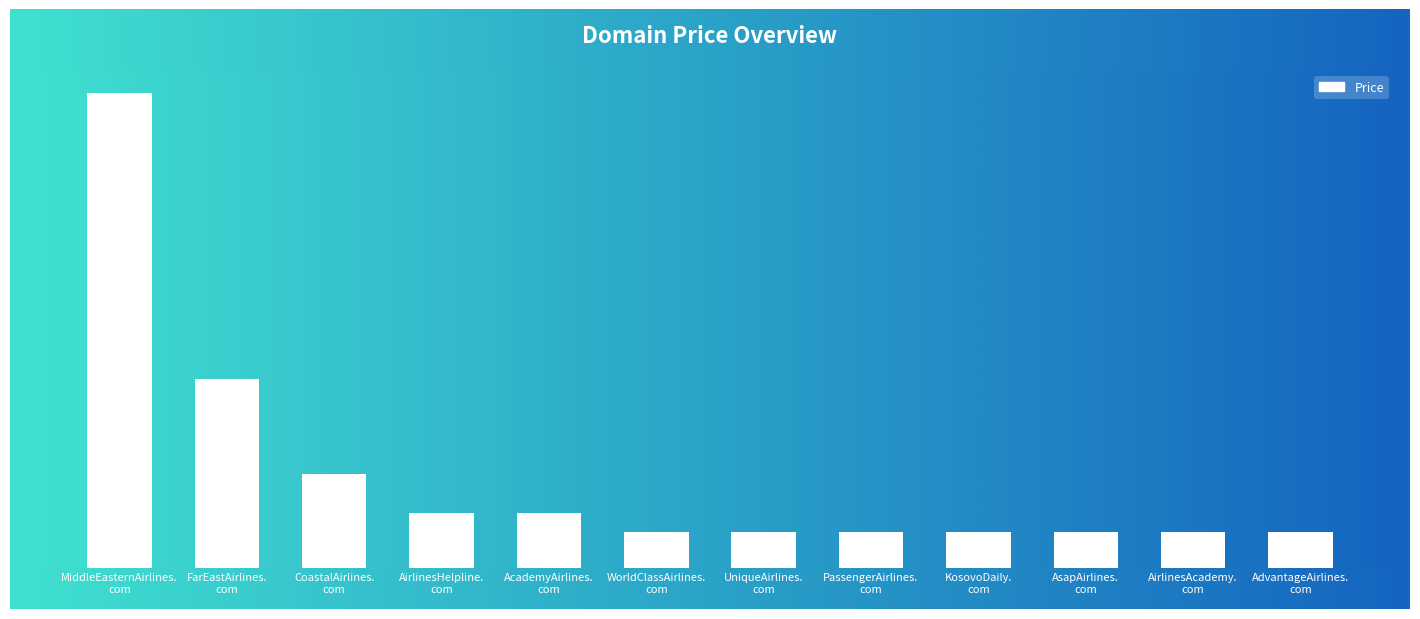

Between AirlinesHelpline.com and UniqueAirlines.com, which is larger?

AirlinesHelpline.com